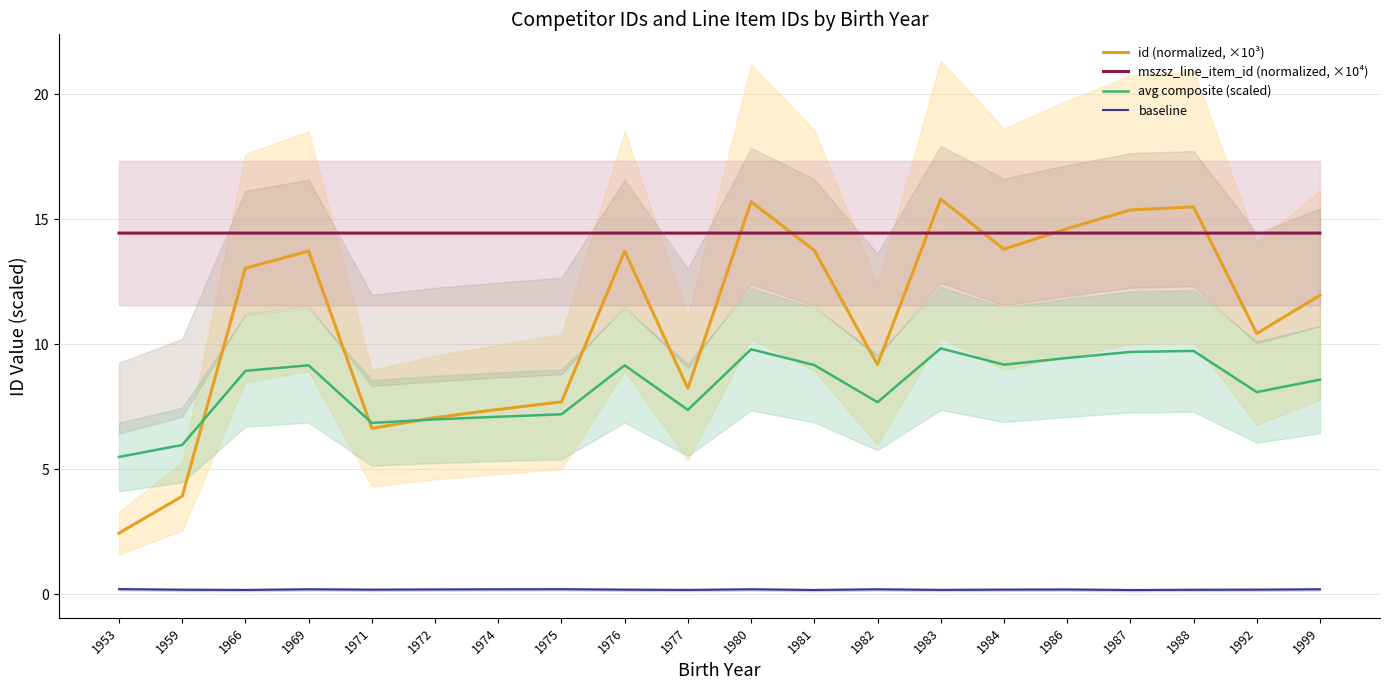

Is the value of mszsz_line_item_id (normalized, ×10⁴) at 1974 greater than the value of avg composite (scaled) at 1983?

Yes